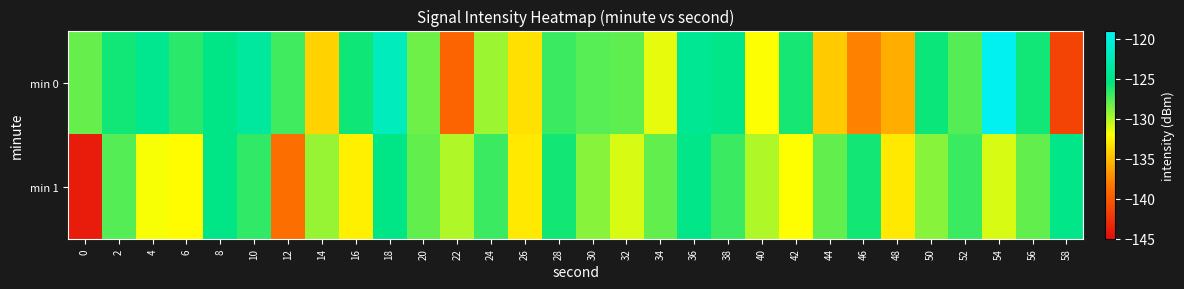

Count the number of categories in the chart.

30